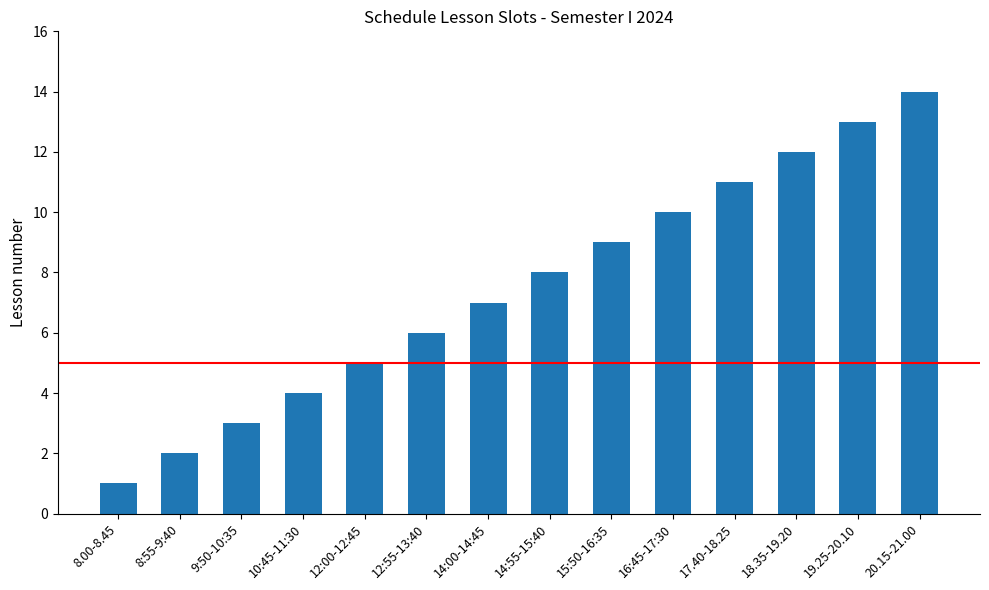

Is it true that the value at 12:00-12:45 is 5?

True